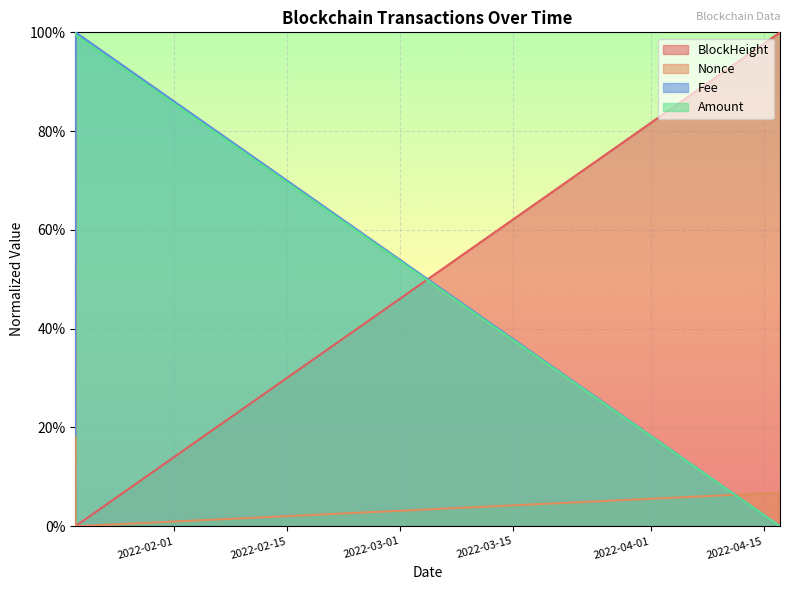

Which series has the widest spread of values?

BlockHeight